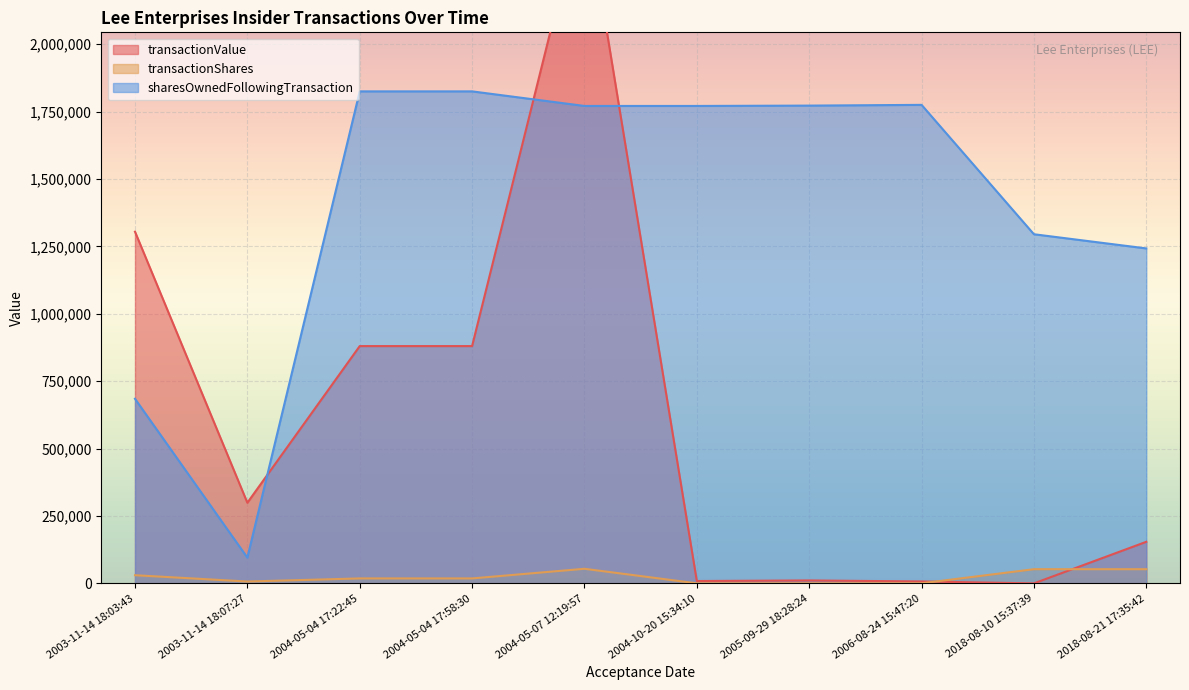

Between 2004-10-20 15:34:10 and 2004-05-04 17:58:30, which is larger?

2004-05-04 17:58:30